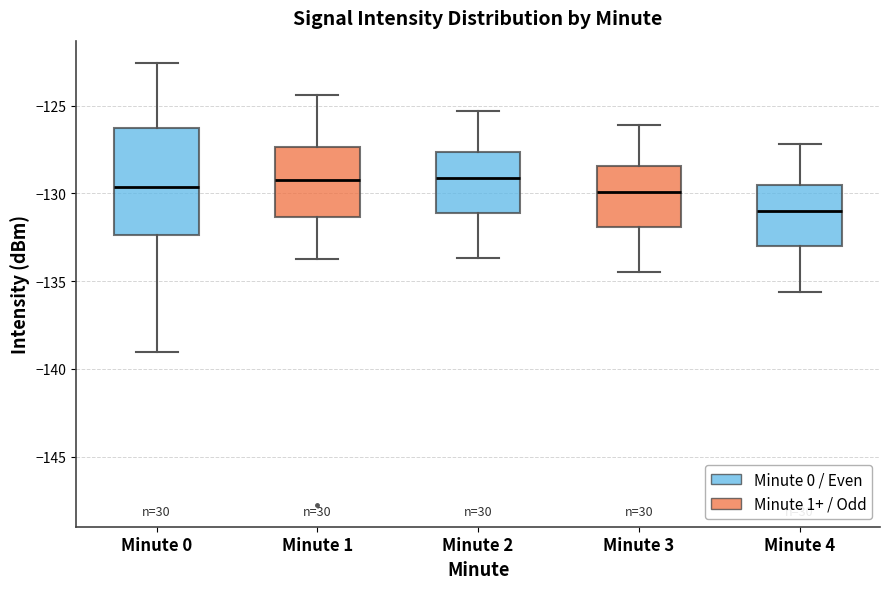

Which box is the tallest, from its lower edge to its upper edge?

Minute 0